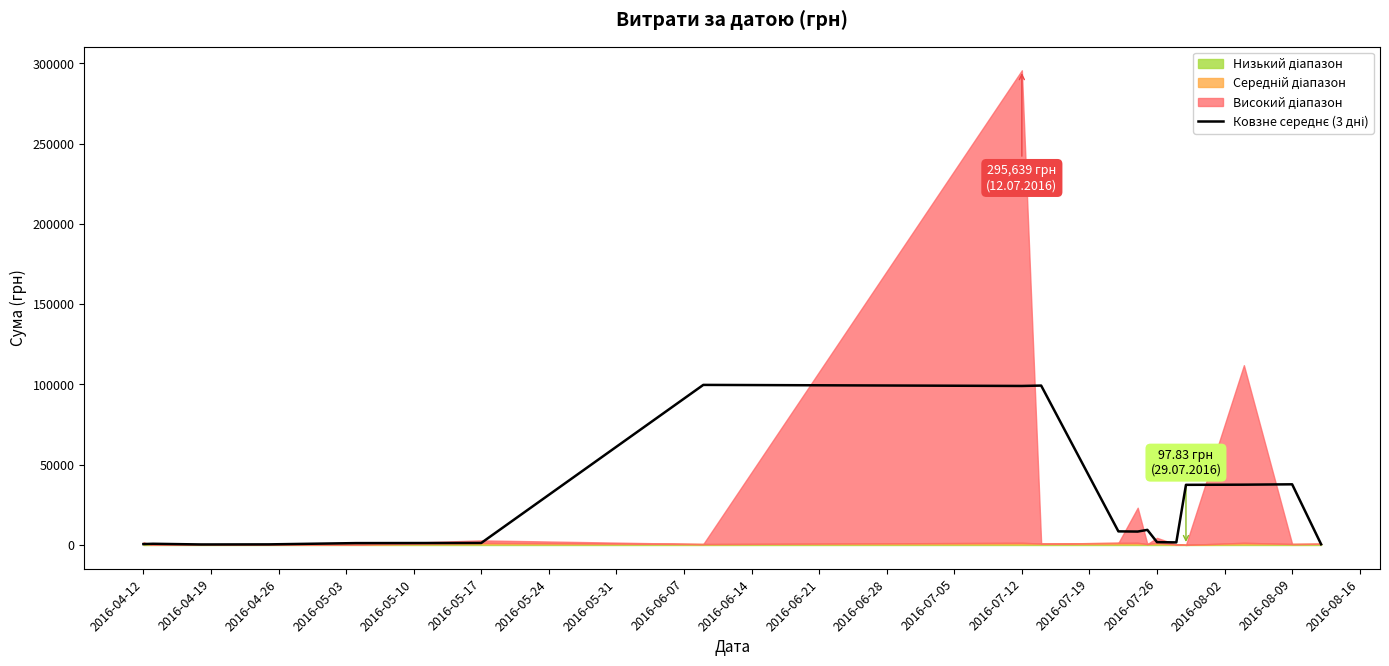

Read the value at 2016-07-12.

1629.8